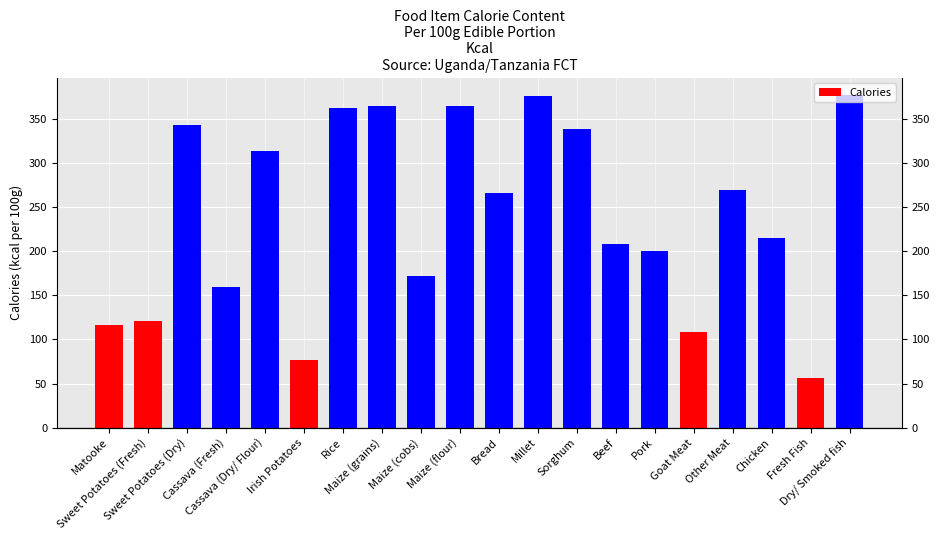

At which category does the chart reach its minimum across all series?

Fresh Fish